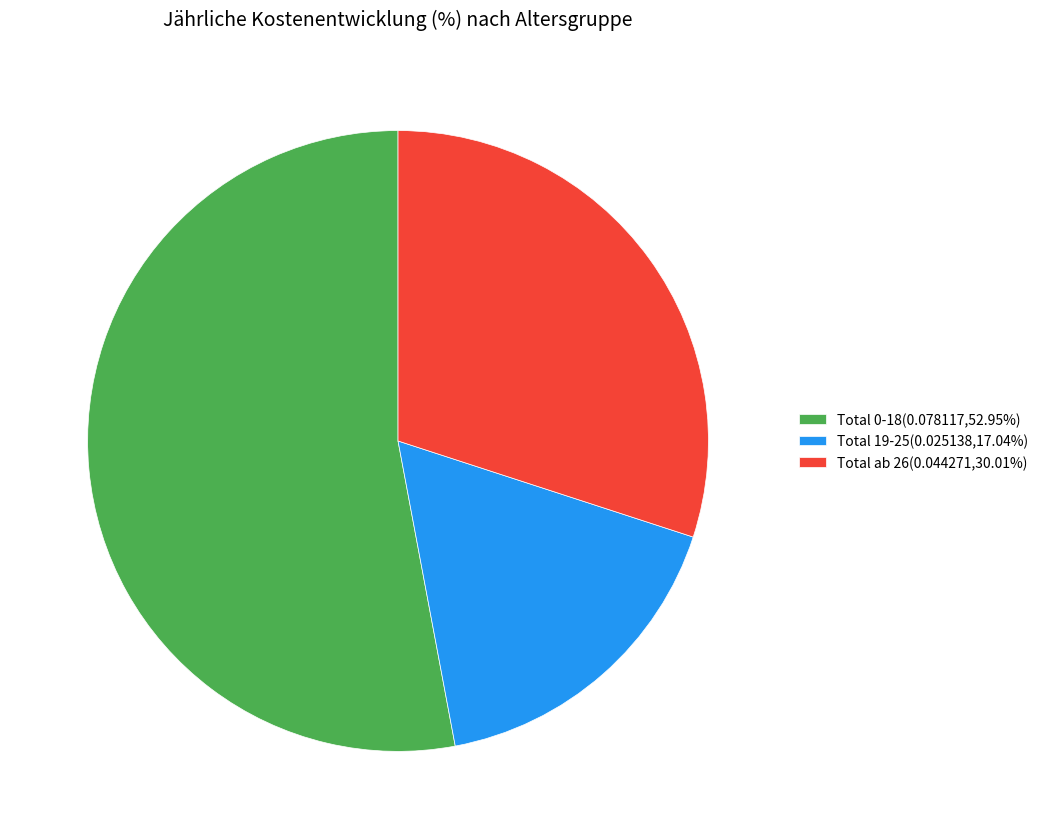

Is the sum of Total 0-18(0.078117,52.95%) and Total ab 26(0.044271,30.01%) greater than half?

Yes